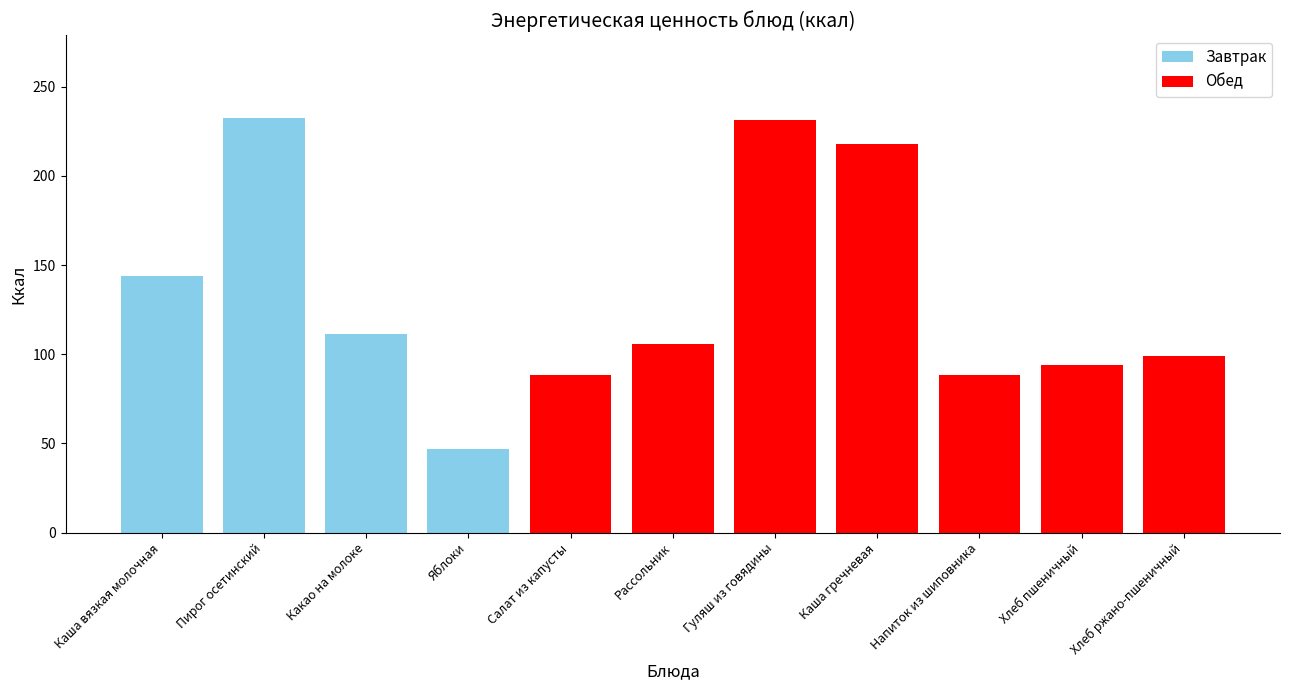

Between Хлеб пшеничный and Пирог осетинский, which is larger?

Пирог осетинский